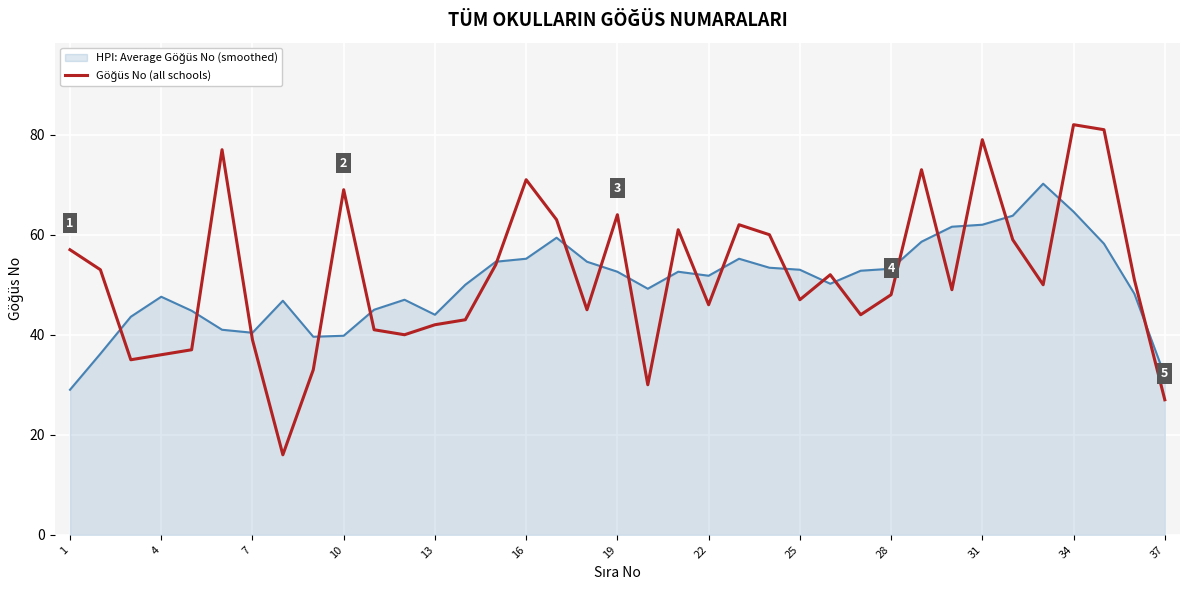

What is the maximum value shown in the chart?

82.0